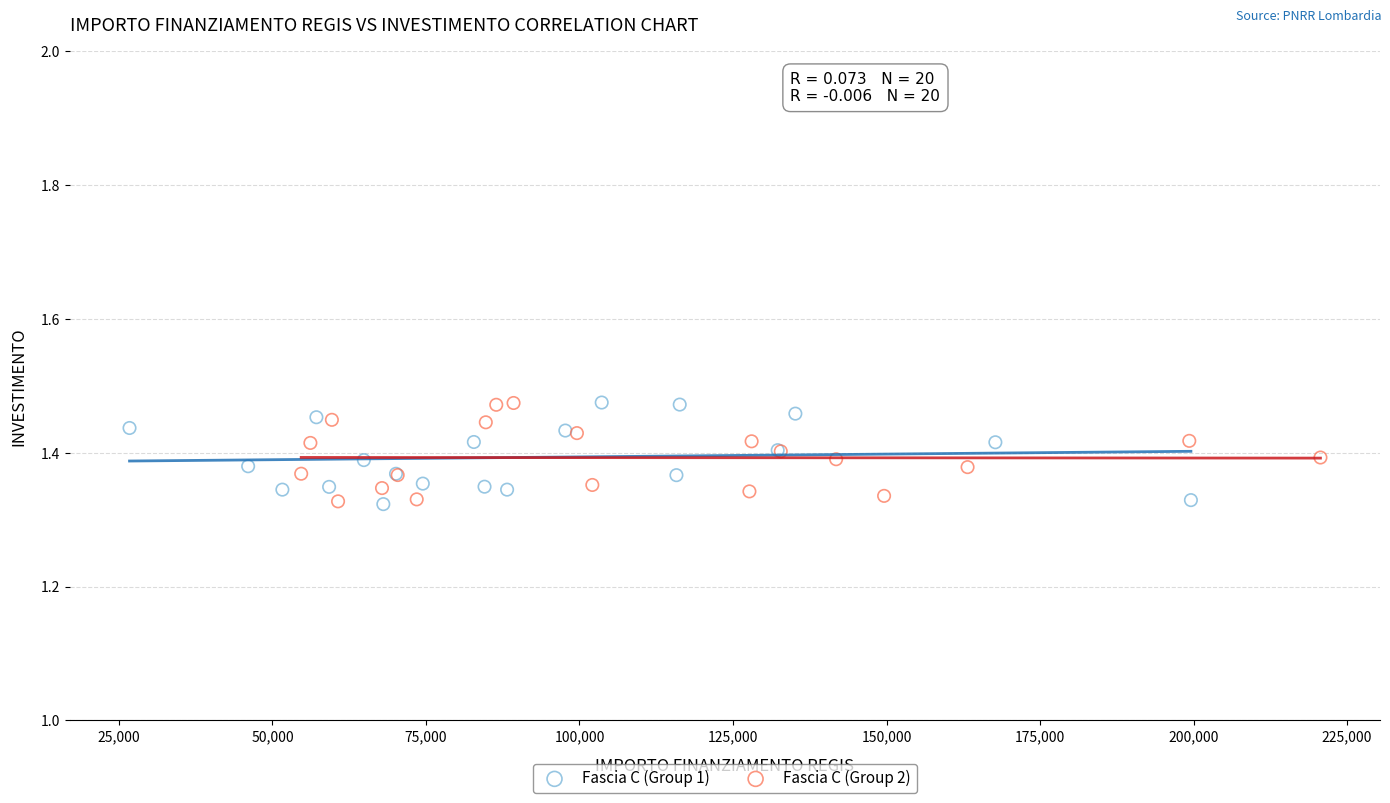

What are all the series names shown in the legend?

Fascia C (Group 1), Fascia C (Group 2)